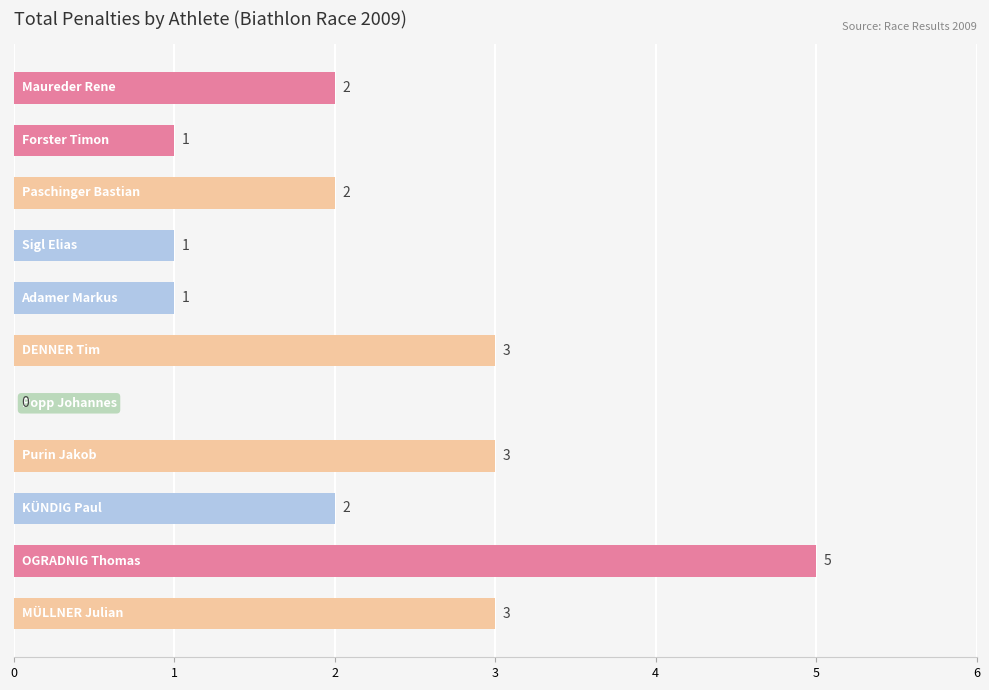

What is the greatest value displayed?

5